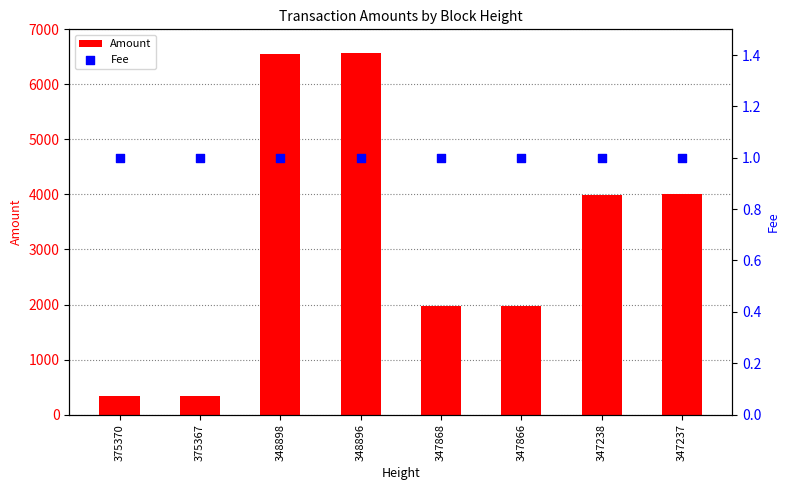

At which category is the sum across all series the highest?

348896